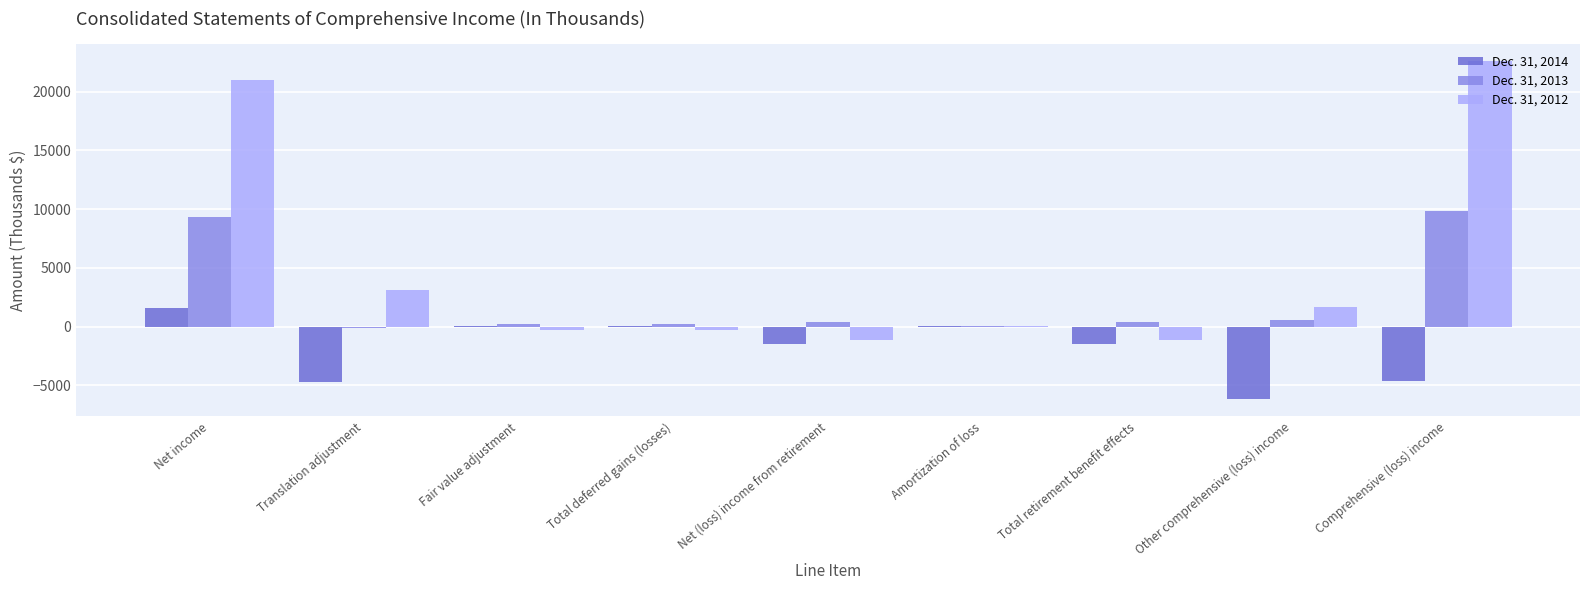

The value of Dec. 31, 2014 at Total retirement benefit effects is -1479. True or false?

True